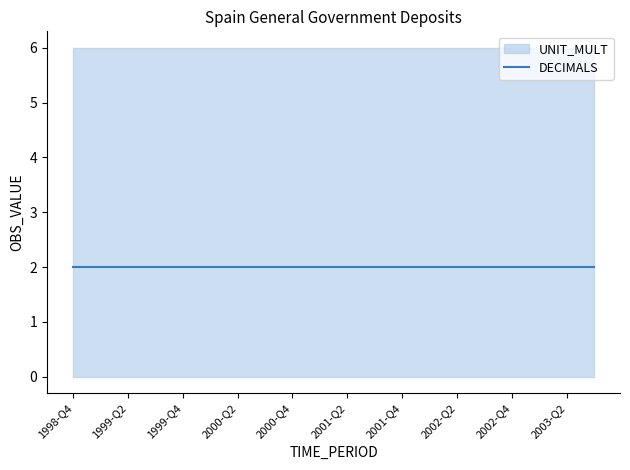

True or false: DECIMALS and OBS_VALUE cross at least once.

False